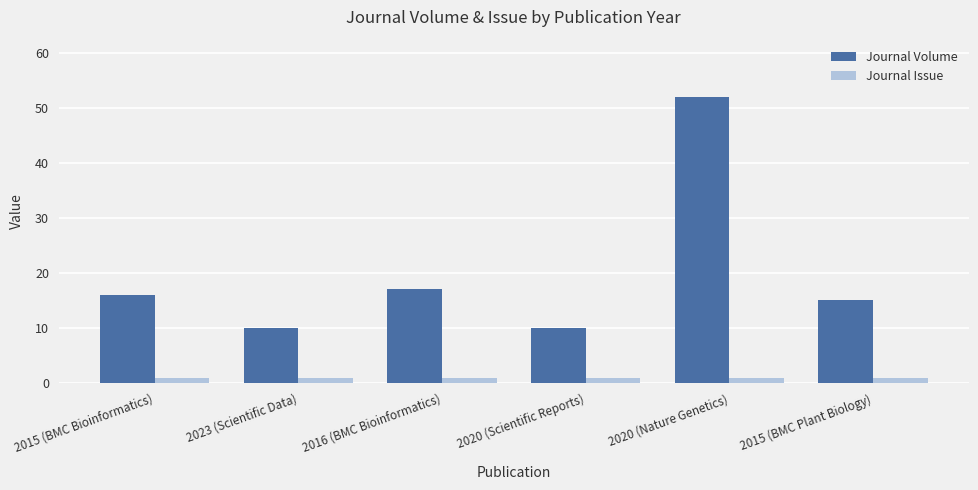

At 2016 (BMC Bioinformatics), list the series in order from largest to smallest.

Journal Volume, Journal Issue